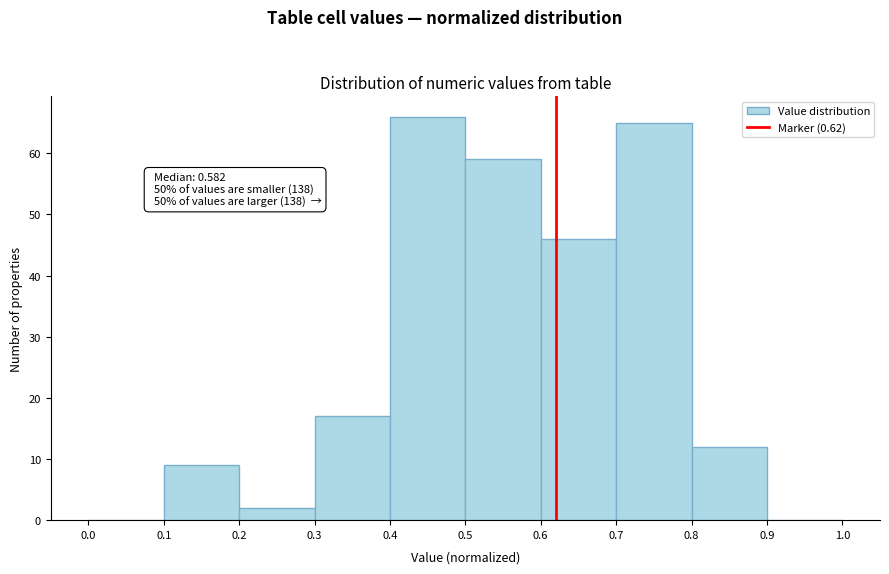

Which range on the x-axis has the tallest bar?

0.4 to 0.5